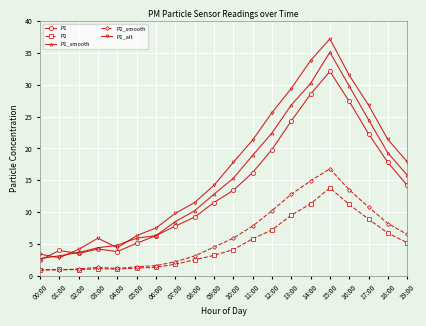

What is the label of the 4th point from the left?

03:00